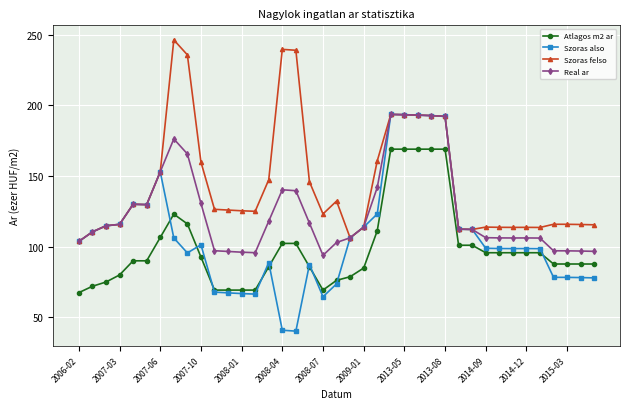

True or false: Real ar and Atlagos m2 ar cross at least once.

False